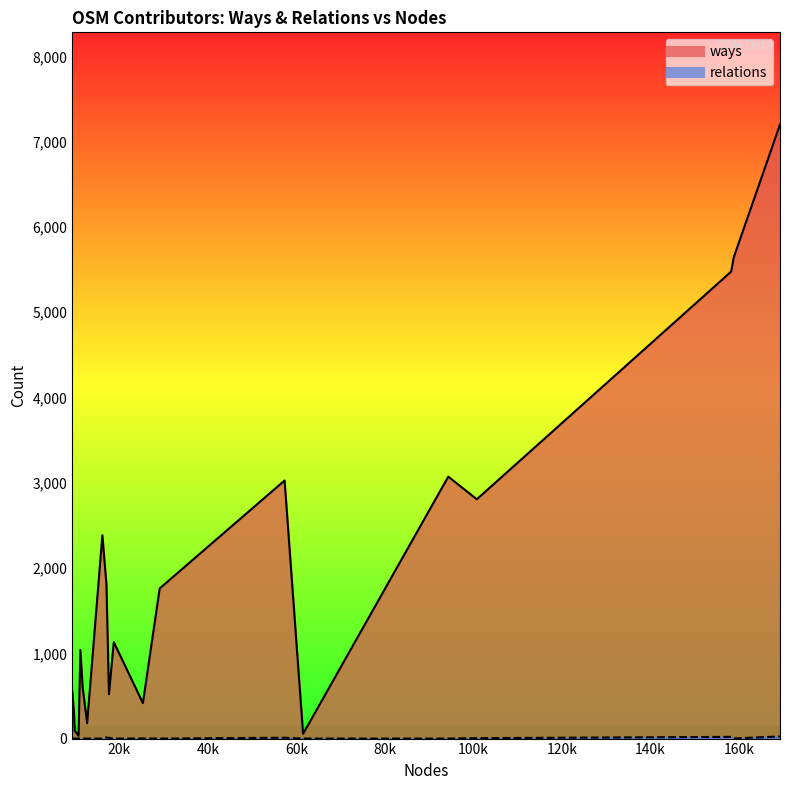

What is the sum of all ways values?

38125